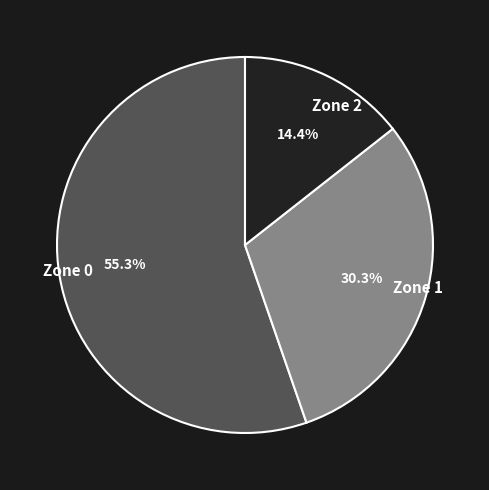

How much of the chart is everything except Zone 1?

69.7%